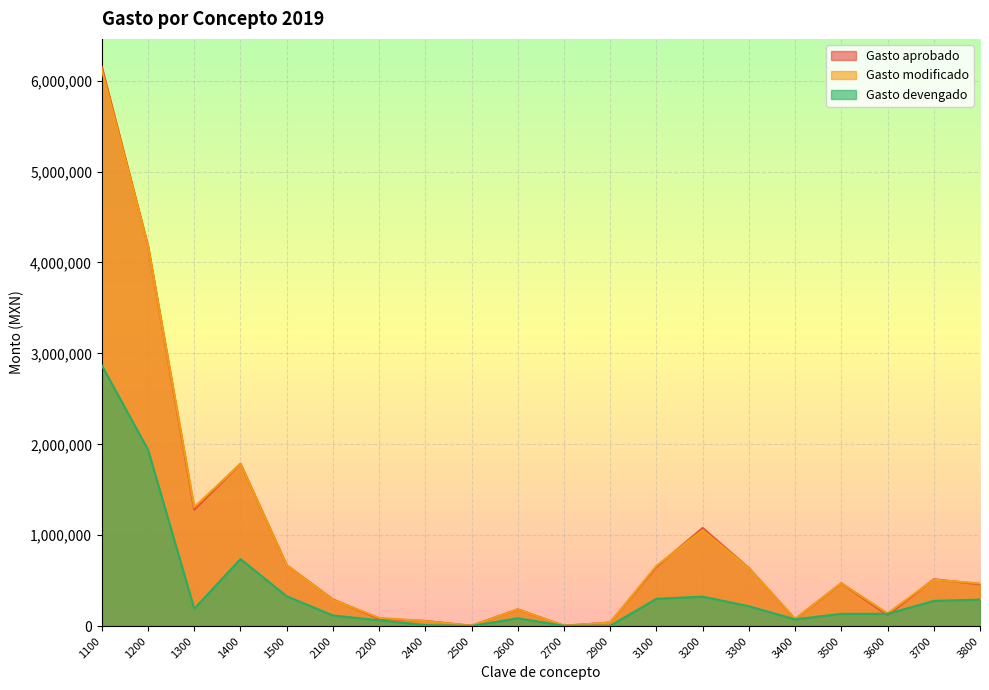

True or false: Gasto modificado and Gasto devengado cross at least once.

False